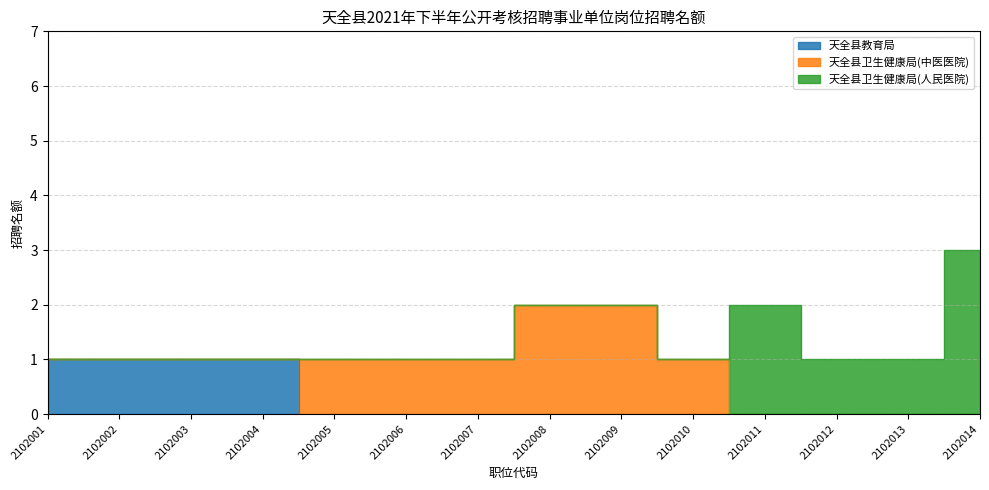

True or false: 天全县卫生健康局(人民医院) and 天全县教育局 cross at least once.

False